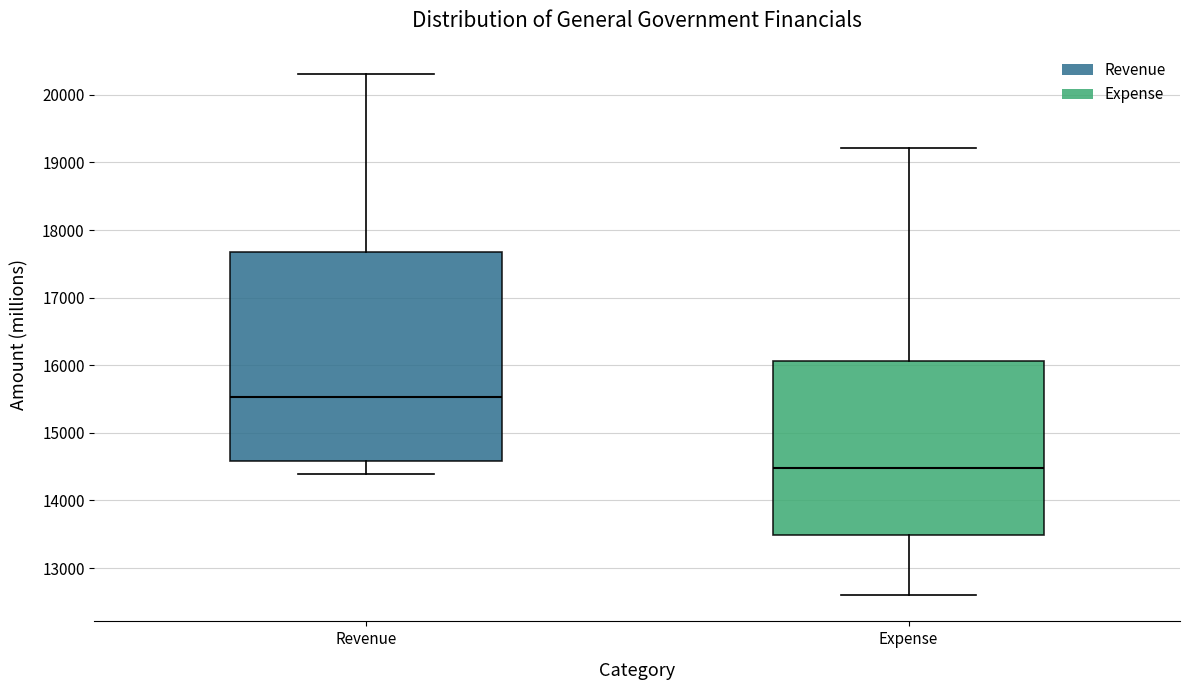

Reading left to right, transcribe this box plot: for each box, give where its median line is, the range the box spans, and where its two whiskers end, as read against the y-axis. The values are not printed on the chart, so give them approximately, as read against the axis.

Revenue: median 15500, box 14600 to 17700, whiskers 14400 to 20300
Expense: median 14500, box 13500 to 16100, whiskers 12600 to 19200